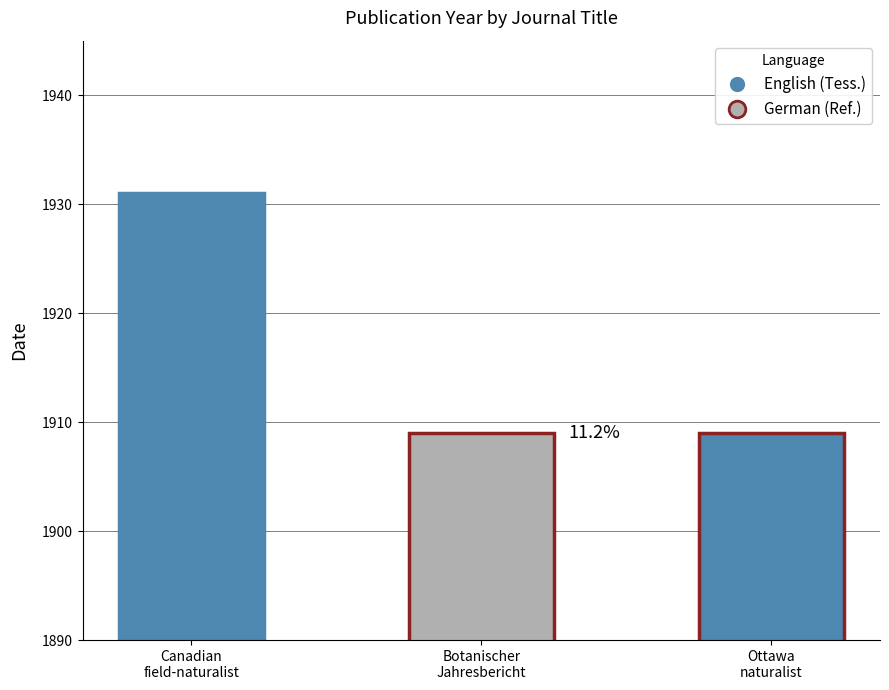

How many values exceed 1909?

1